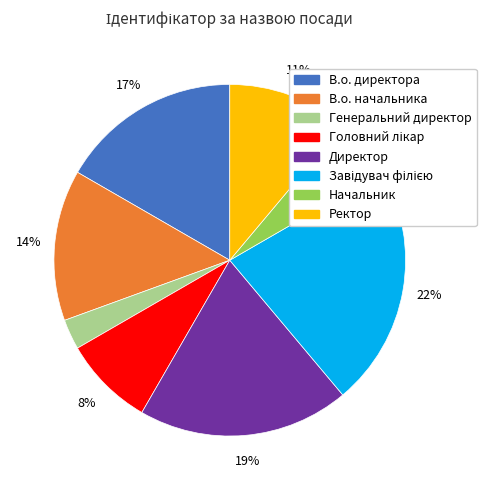

Does Ректор represent more than half of the total?

No